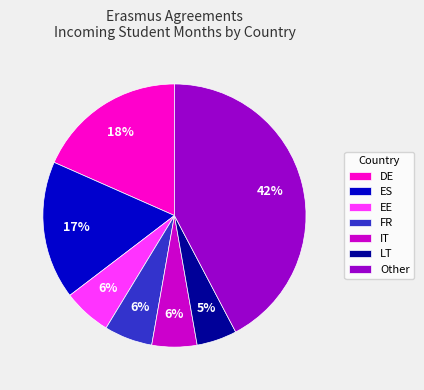

Is there a majority slice in this chart?

No